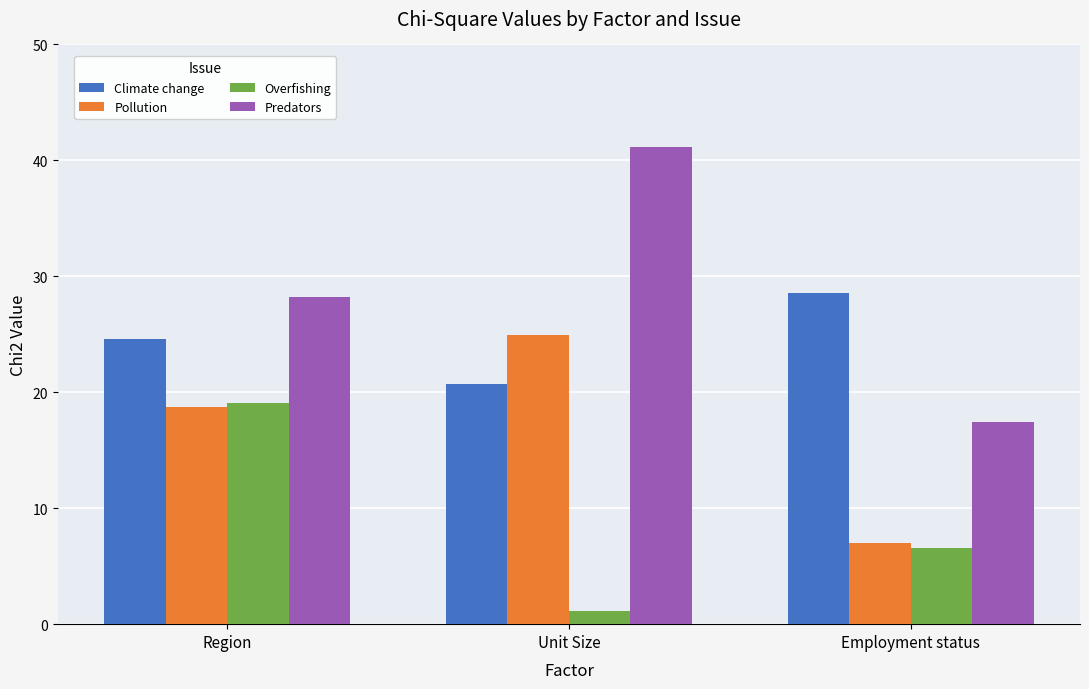

At Unit Size, list the series in order from smallest to largest.

Overfishing, Climate change, Pollution, Predators